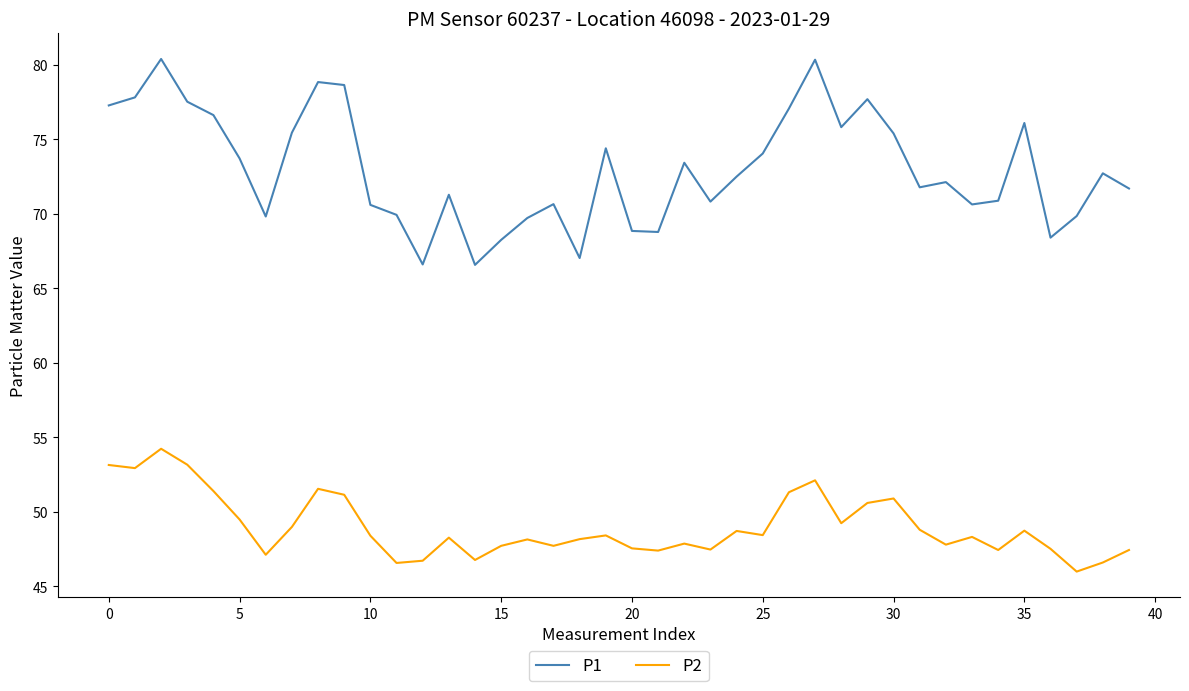

True or false: P2 and P1 intersect in this chart.

False